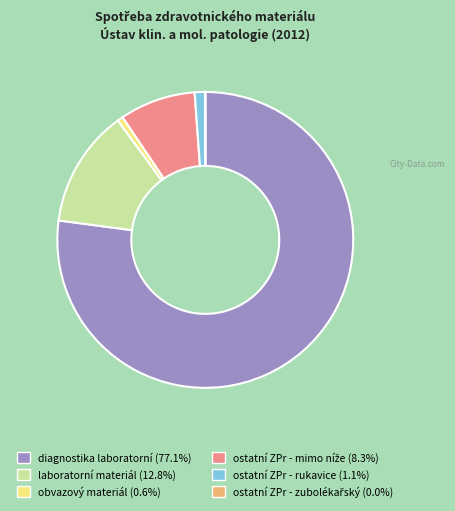

Approximately how many times larger is the value at diagnostika laboratorní compared to ostatní ZPr - rukavice?

67.9